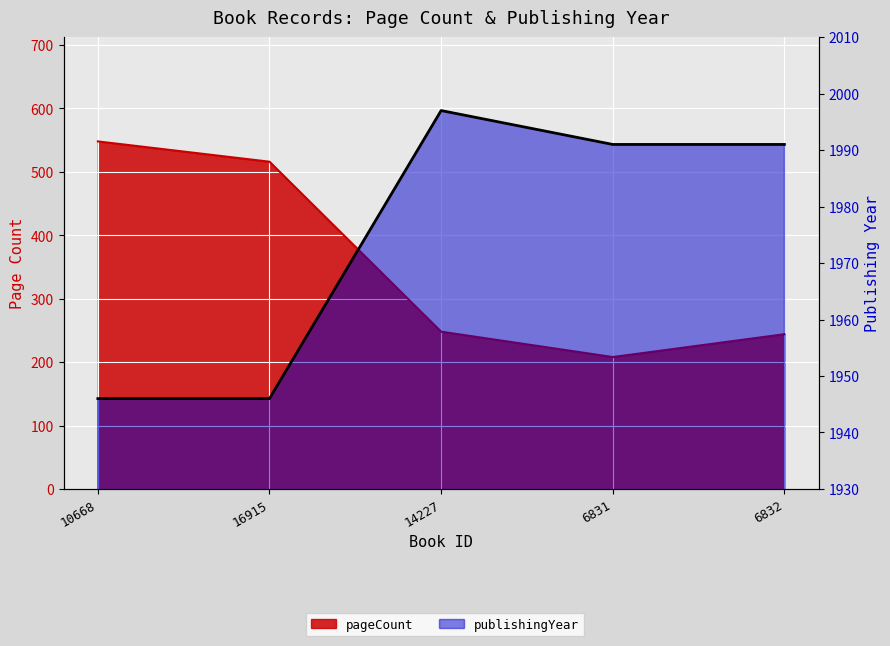

What is the label of the 5th point from the left?

6832